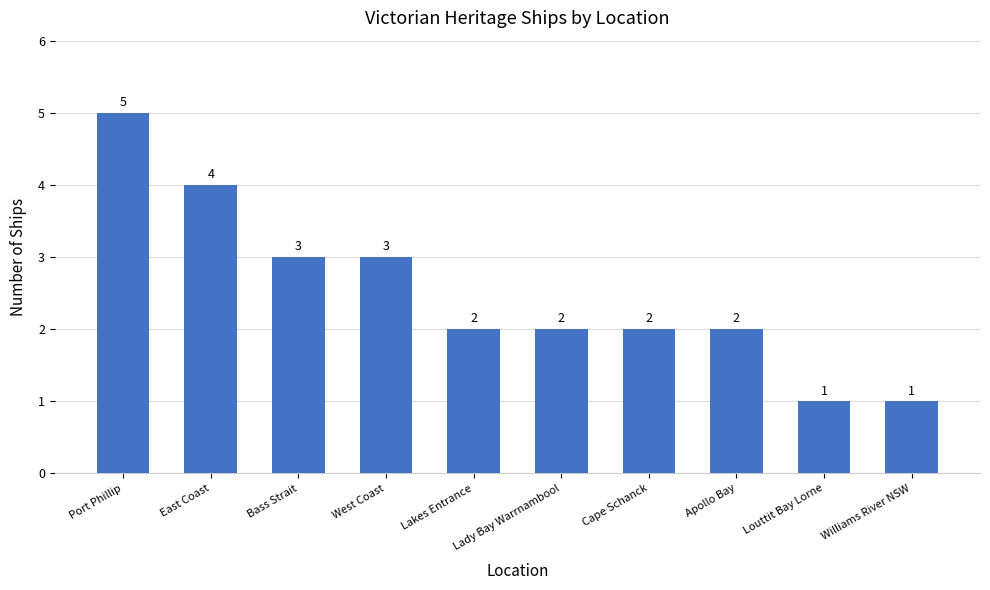

Which label corresponds to the largest value in the chart?

Port Phillip